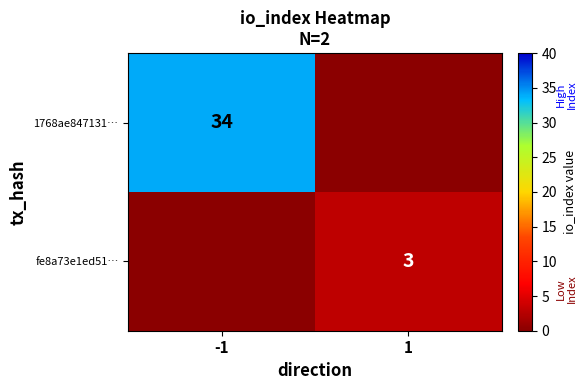

Is the value of fe8a73e1ed51… at 1 greater than the value of 1768ae847131… at -1?

No